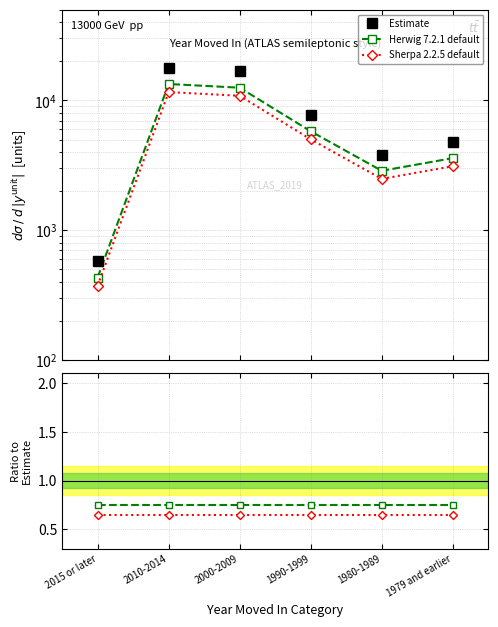

Which series has the widest spread of values?

Estimate